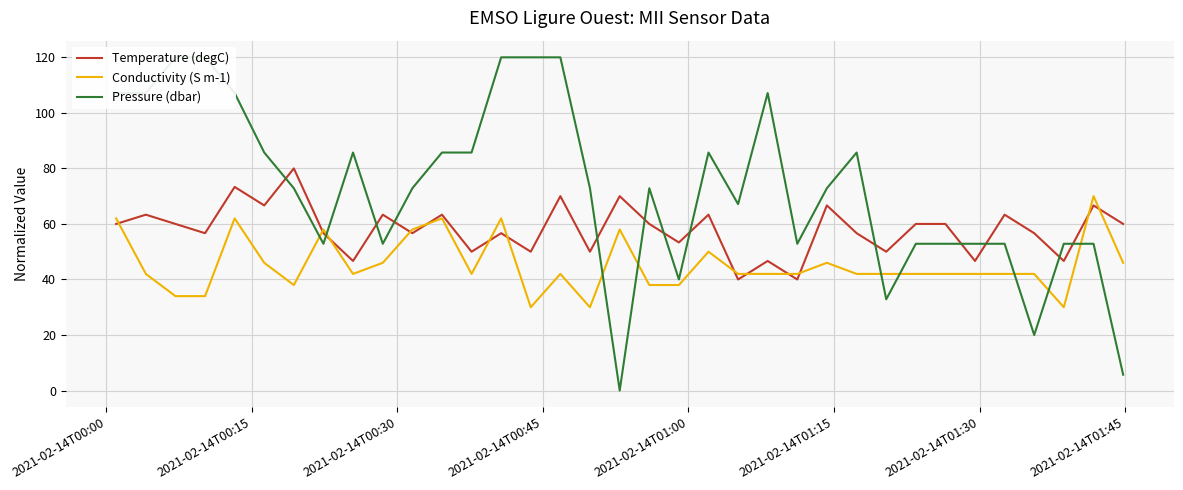

How many data points does each series have?

35